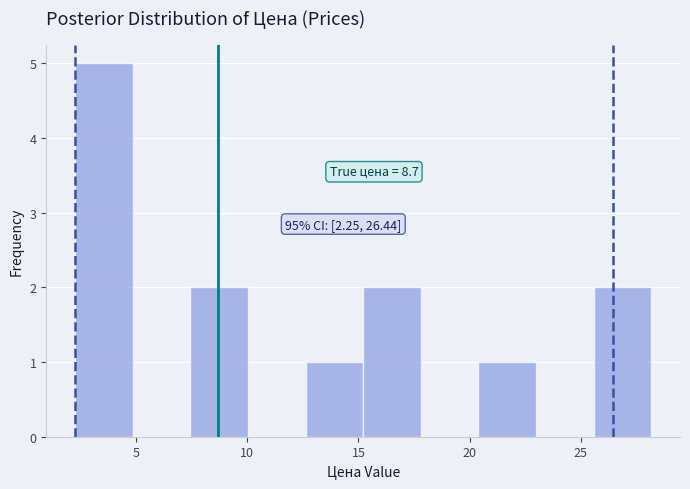

Which range on the x-axis has the tallest bar?

2.5 to 5.0